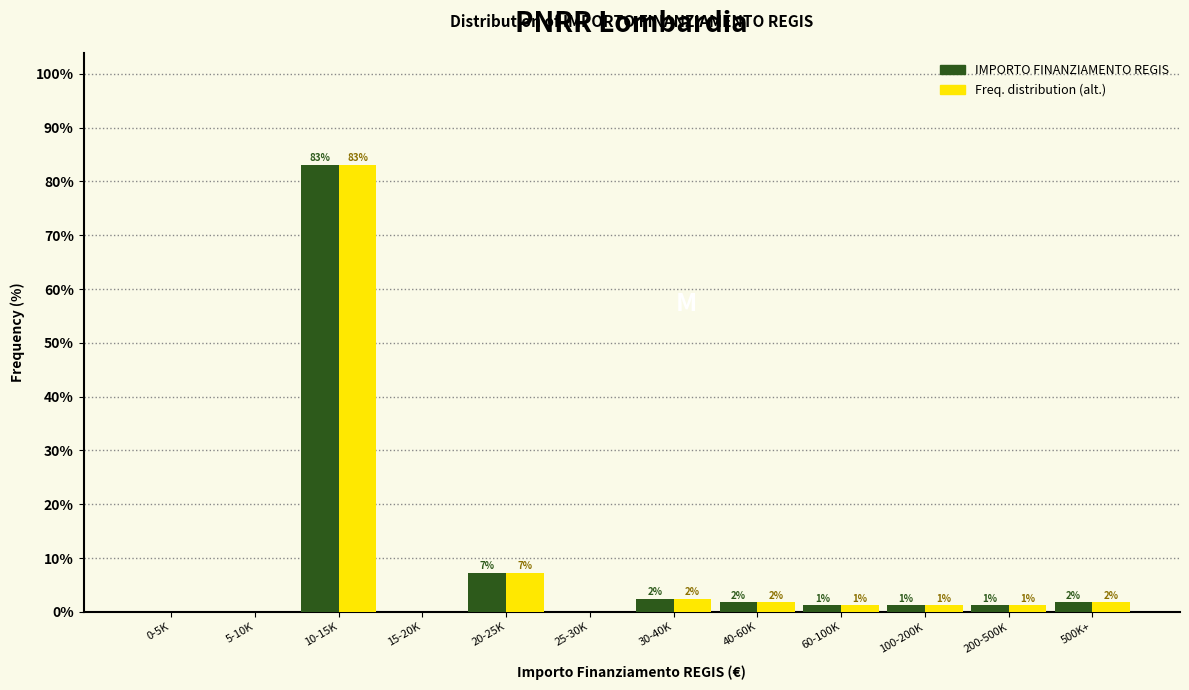

Are the bars grouped side by side (vs. stacked)?

Yes